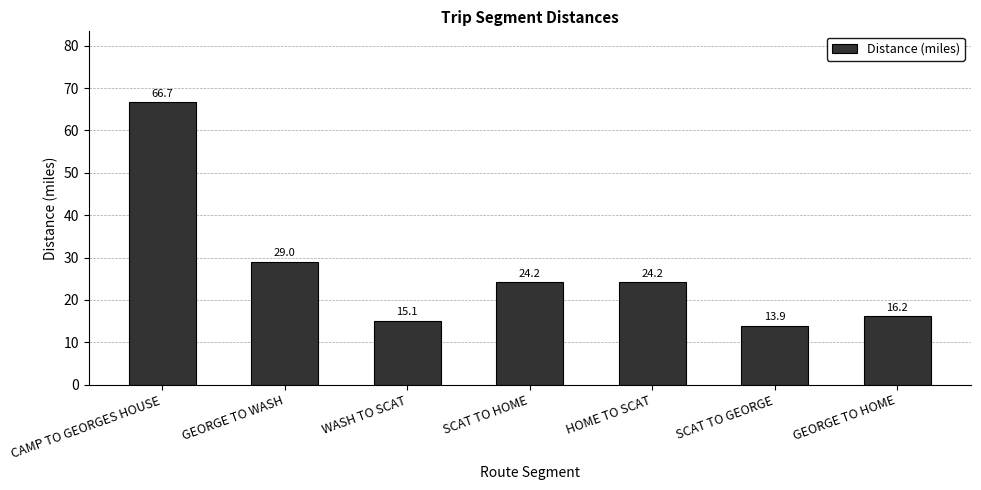

How many categories are shown in the chart?

7